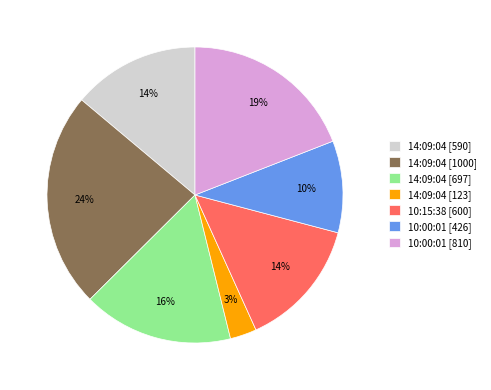

The 14:09:04 [1000] slice represents 24% of the pie. True or false?

True